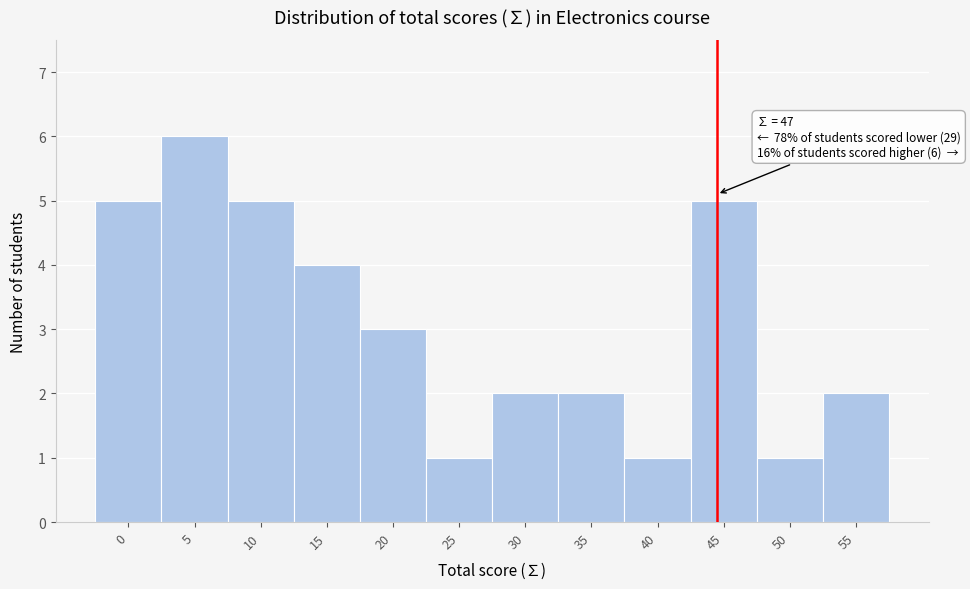

Reading right to left, transcribe all the data shown in this chart.

2	1	5	1	2	2	1	3	4	5	6	5